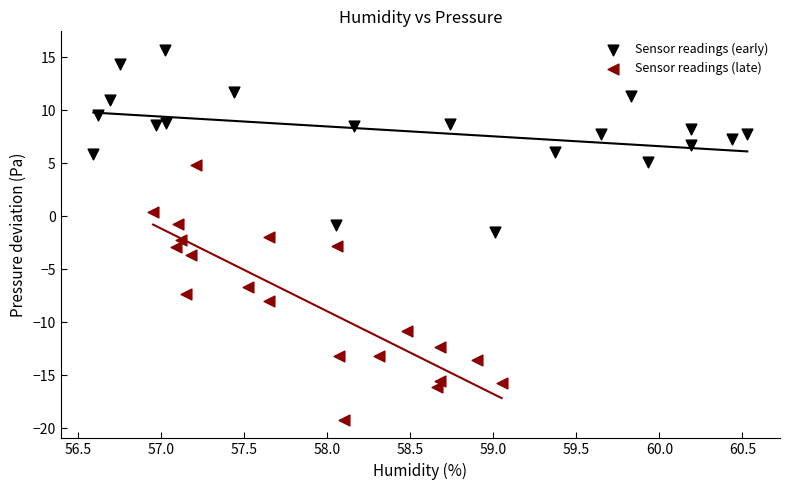

Which series reaches the minimum Y coordinate?

Sensor readings (late)